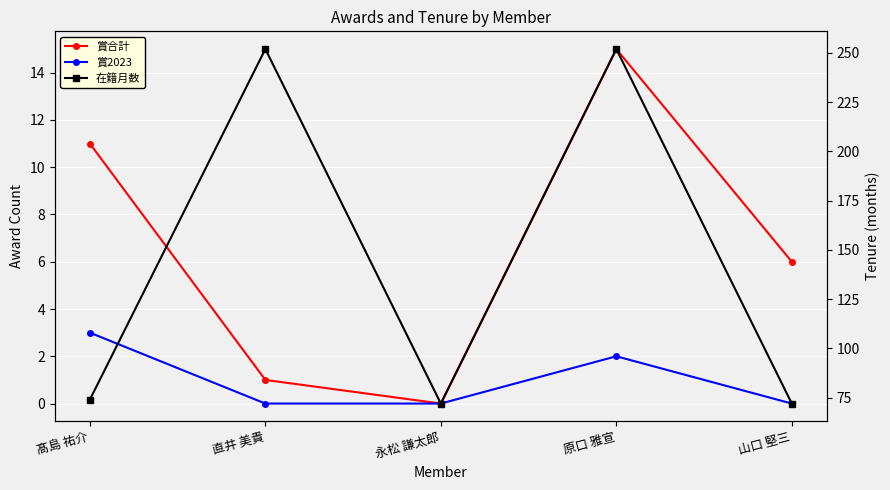

What is the sum of the 賞2023 values at 原口 雅宣 and 直井 美貴?

2